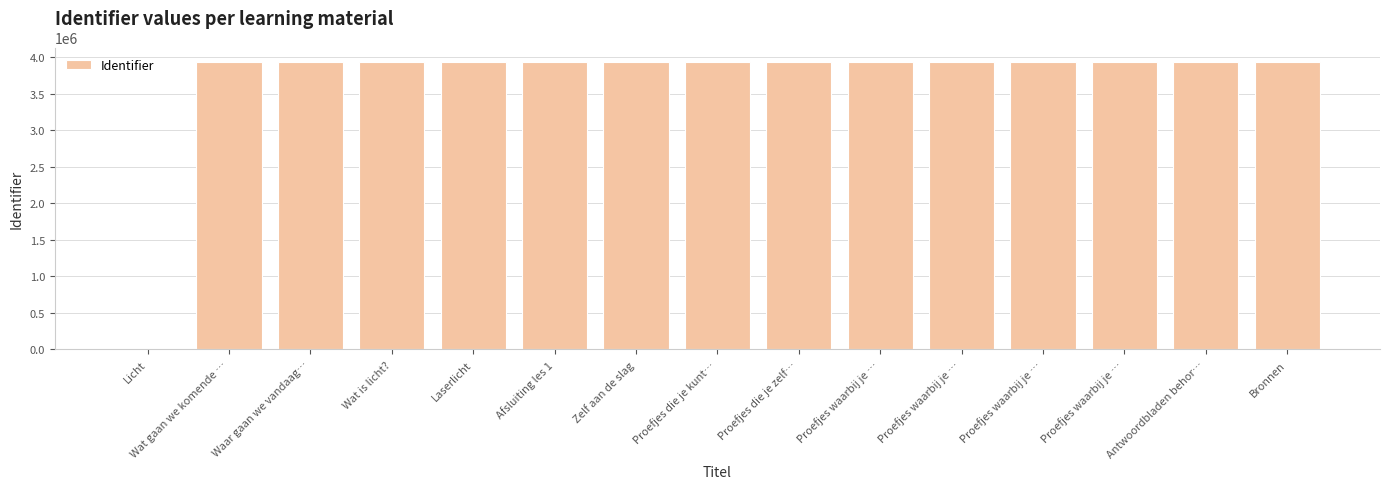

Count the number of data series in this chart.

1